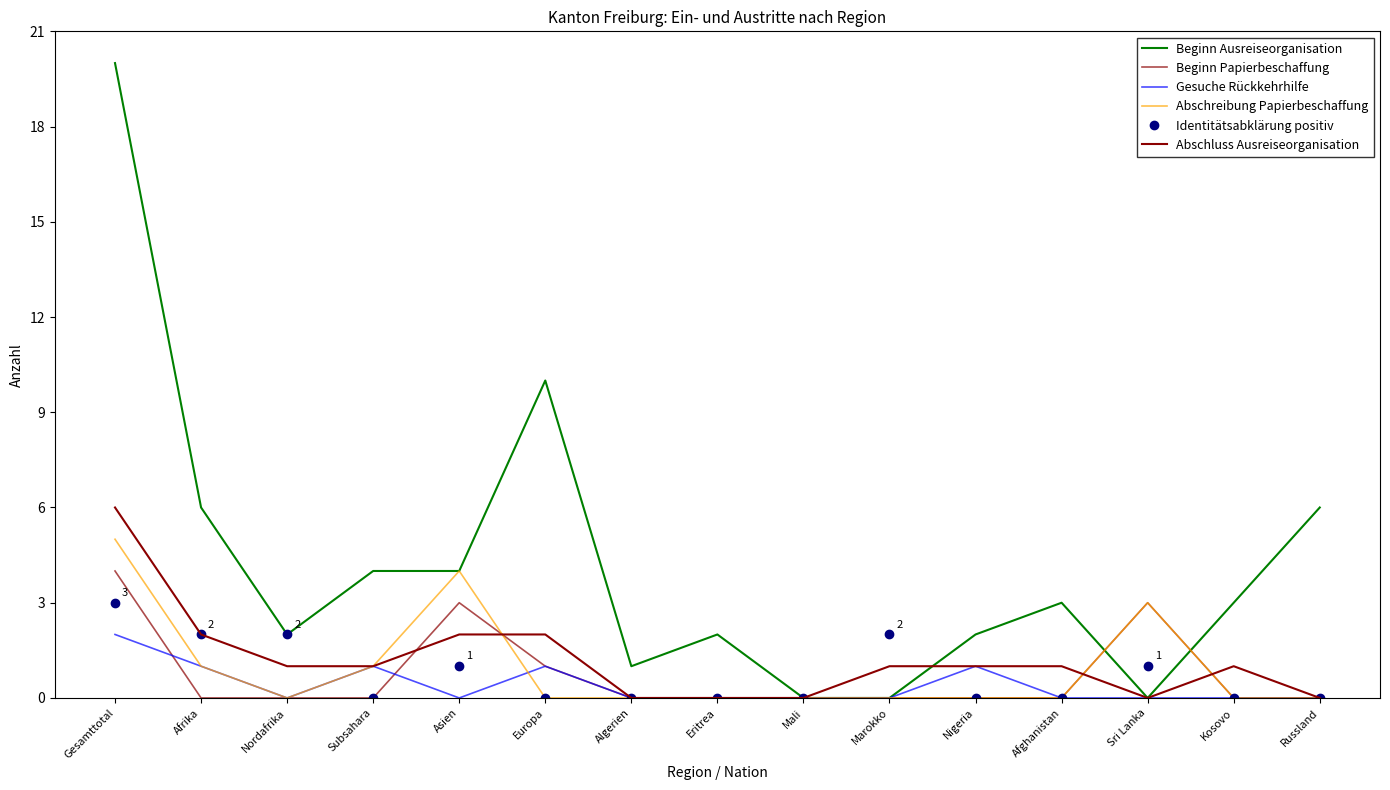

List the labels in order of Abschreibung Papierbeschaffung value, largest first.

Gesamttotal, Asien, Sri Lanka, Afrika, Subsahara, Nordafrika, Europa, Algerien, Eritrea, Mali, Marokko, Nigeria, Afghanistan, Kosovo, Russland